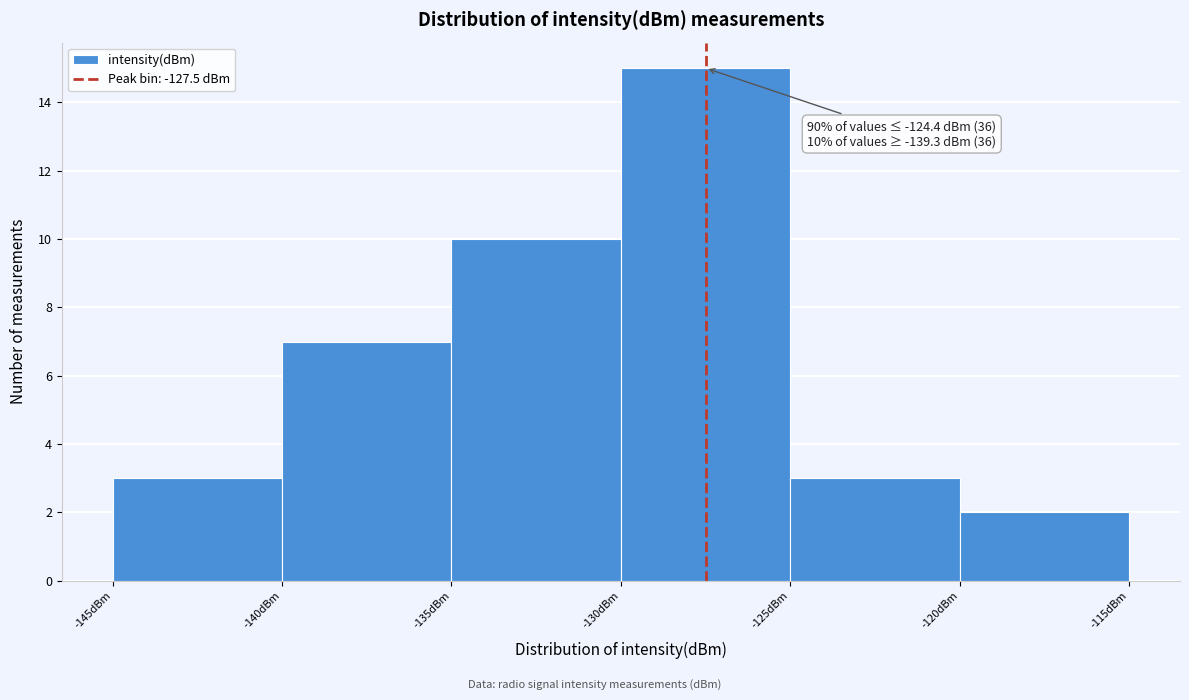

Over which range of the x-axis is the bar tallest?

-130 to -125